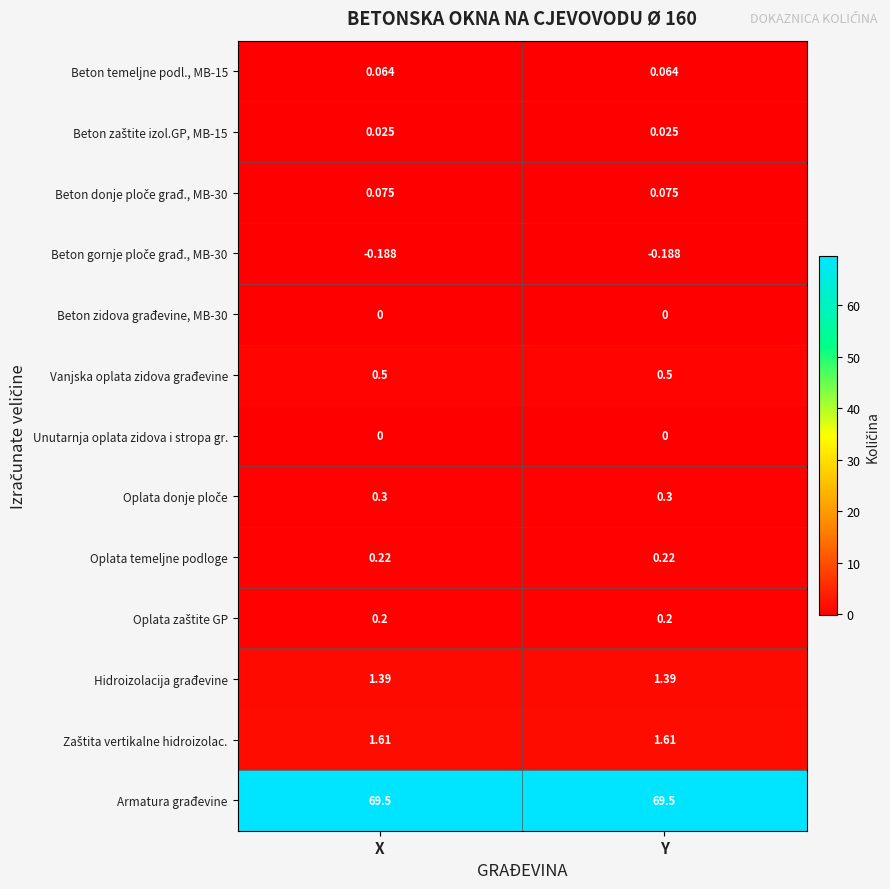

How many series are shown in this chart?

13